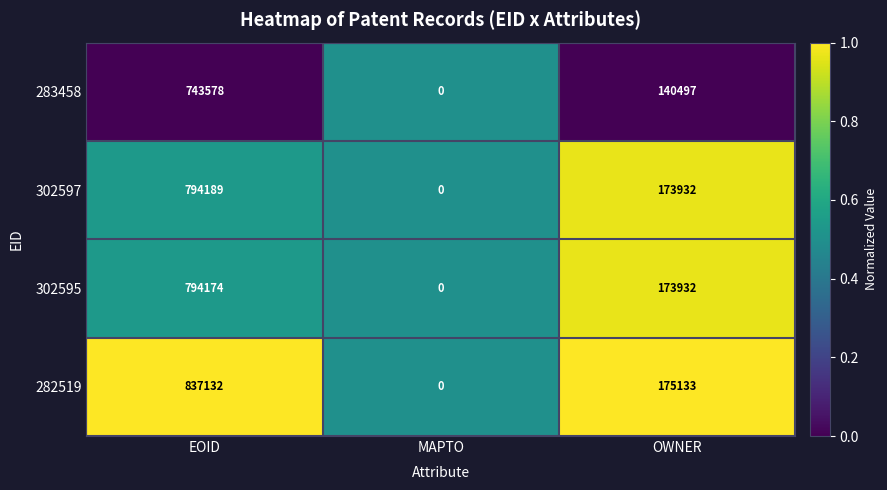

What is the difference between the highest and lowest values at OWNER?

34636